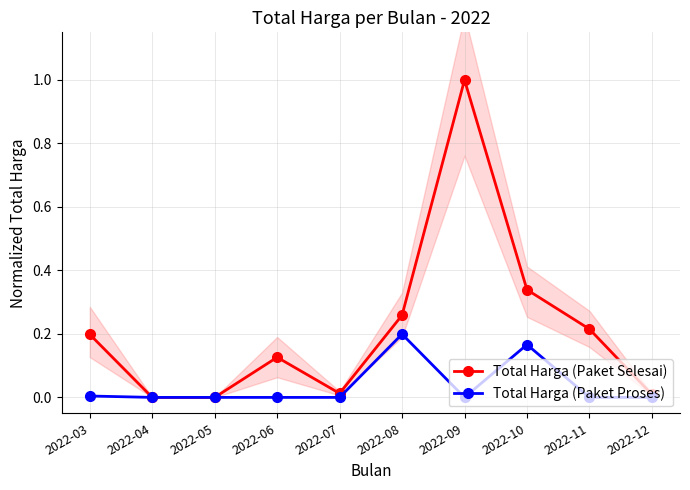

Is it true that Total Harga (Paket Proses) equals 0.0 at 2022-06?

True